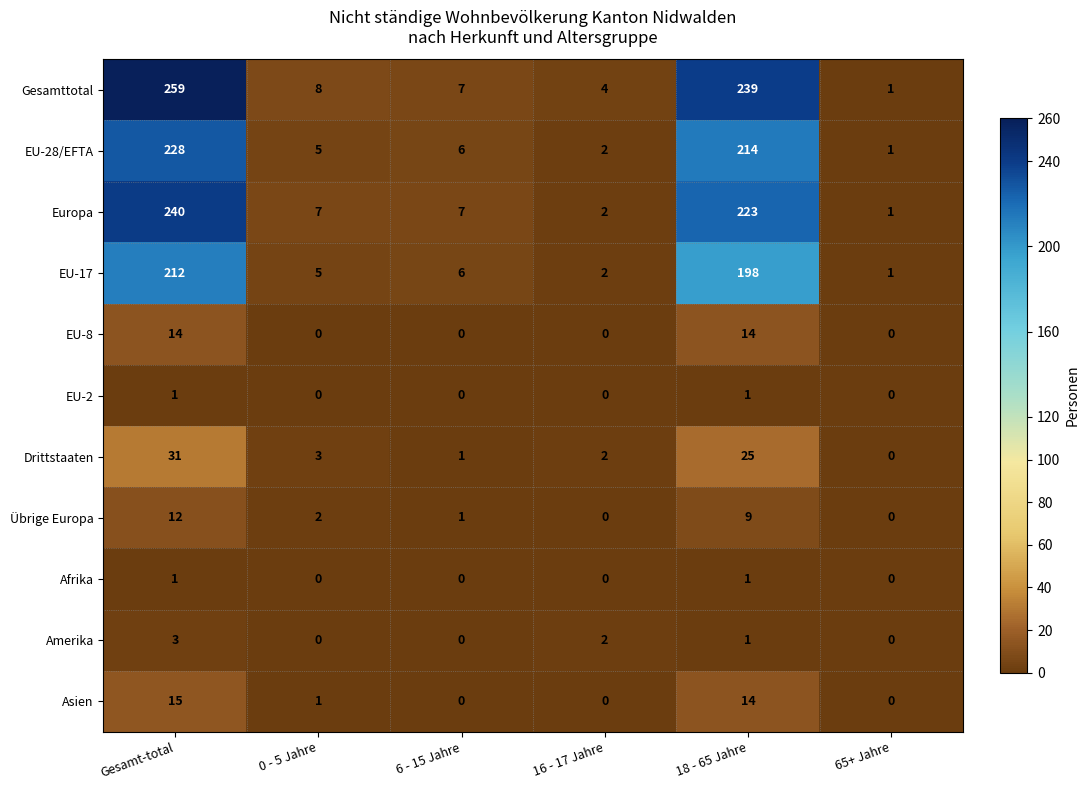

What is the average value of the Gesamttotal series?

86